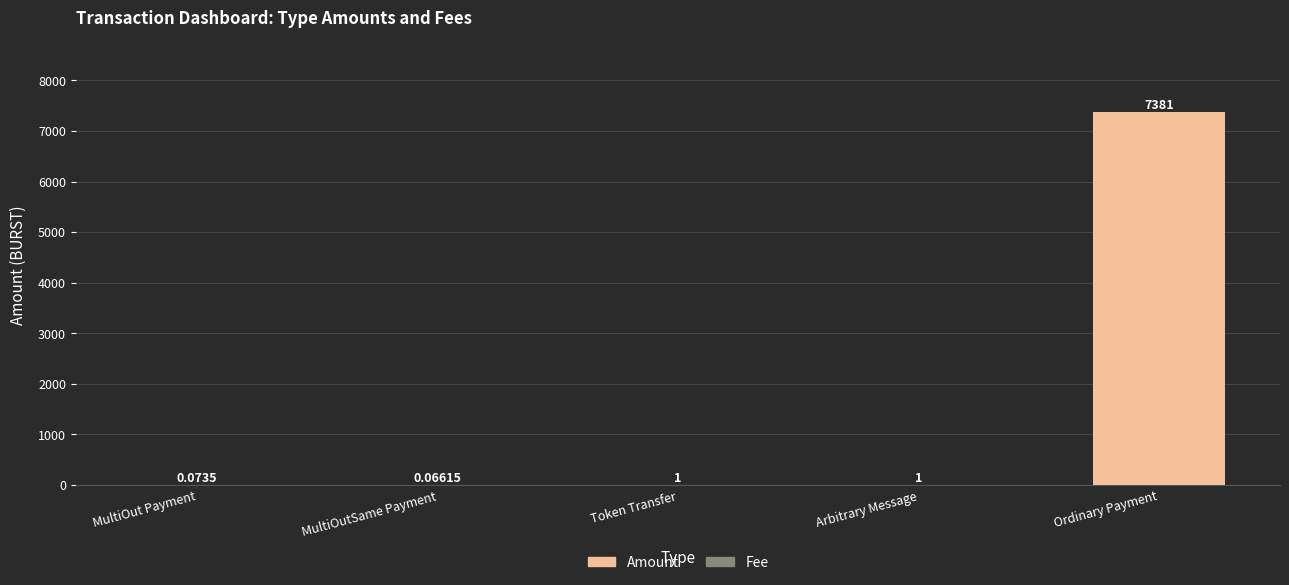

At which category is the sum across all series the highest?

Ordinary Payment